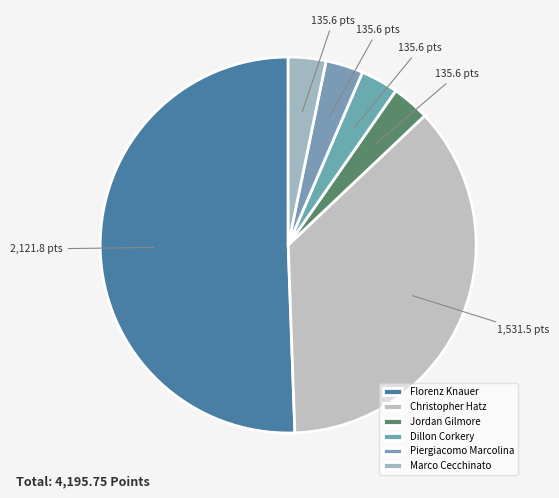

What percentage is the Piergiacomo Marcolina slice, to the nearest percent?

3%